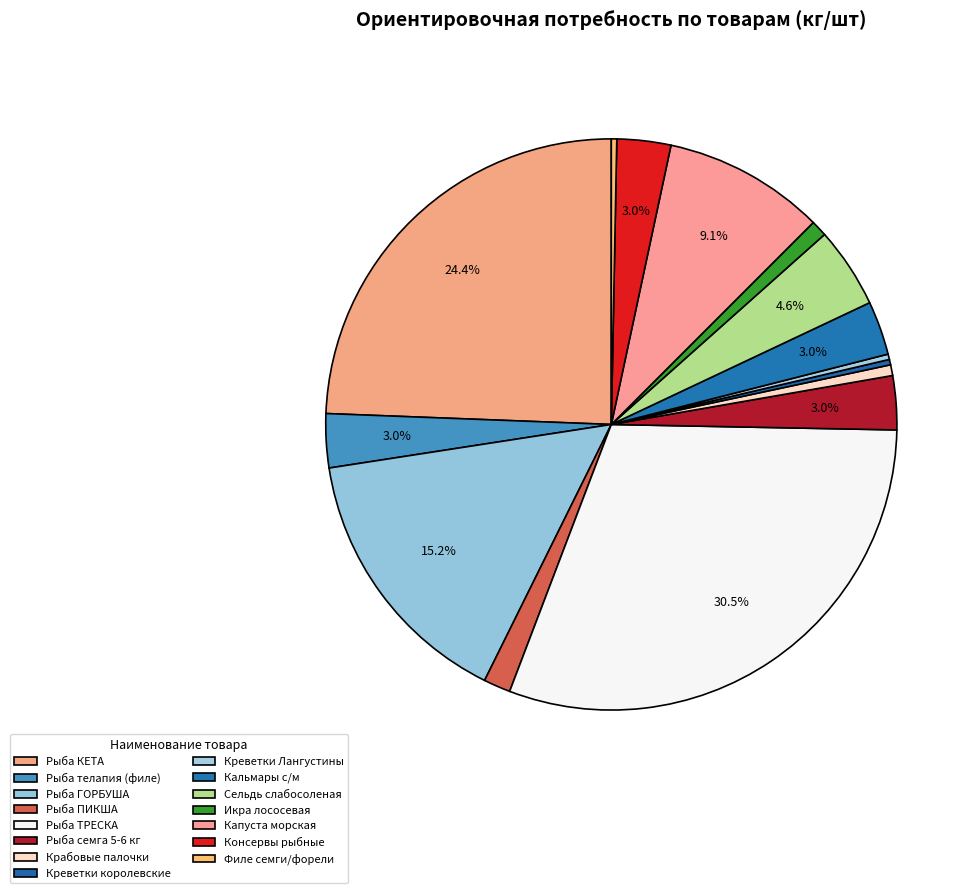

To the nearest percent, what is the difference between the largest and smallest slice percentages?

30%